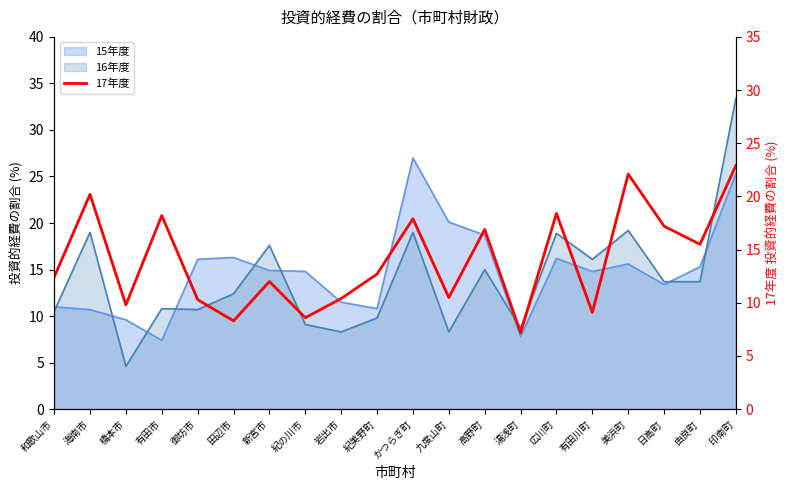

Does the chart display data point markers on the line(s)?

No